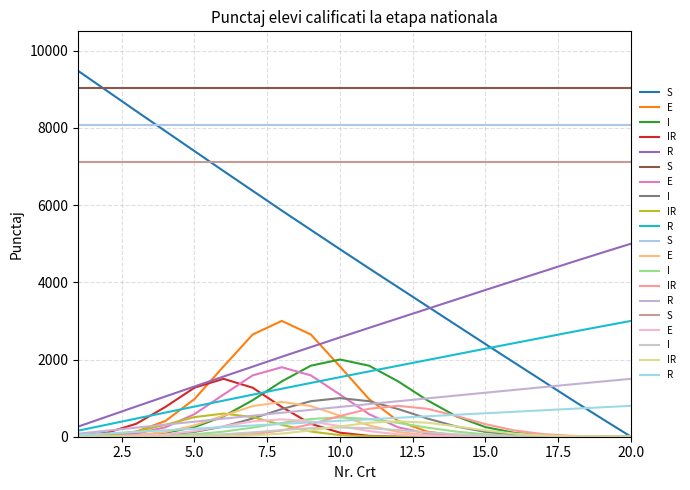

Which series ends up on top after the final intersection of E and IR?

IR